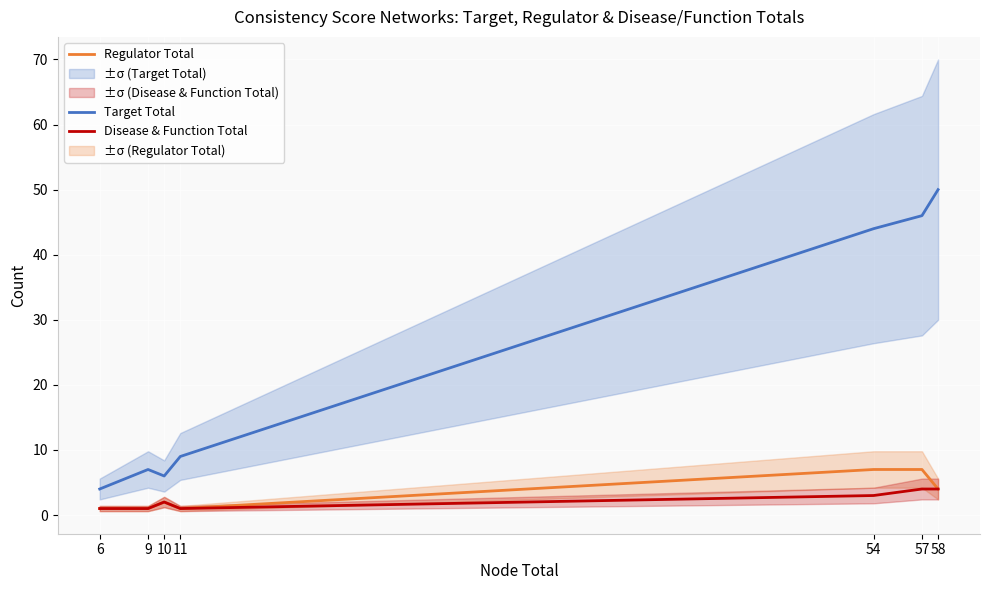

The value of Target Total at 57 is 46. True or false?

True